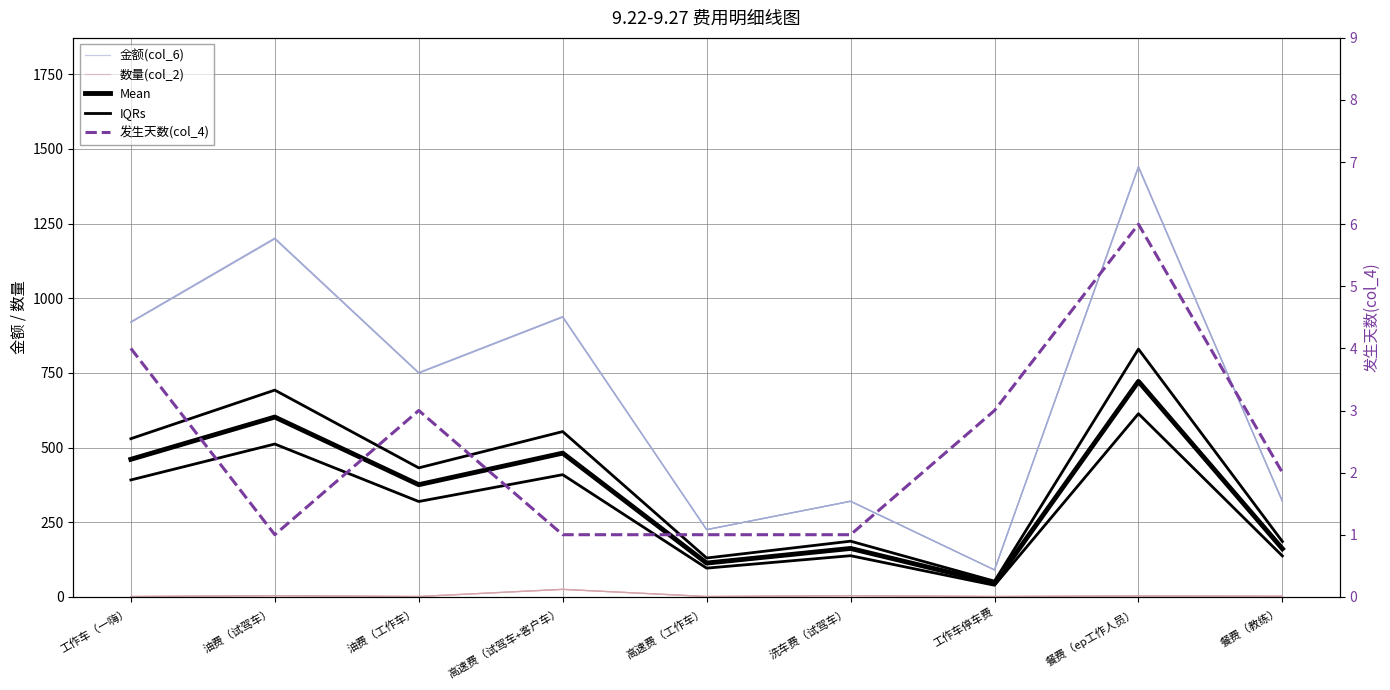

Is the value of 金额(col_6) at 工作车停车费 greater than the value of 发生天数(col_4) at 餐费（教练）?

Yes